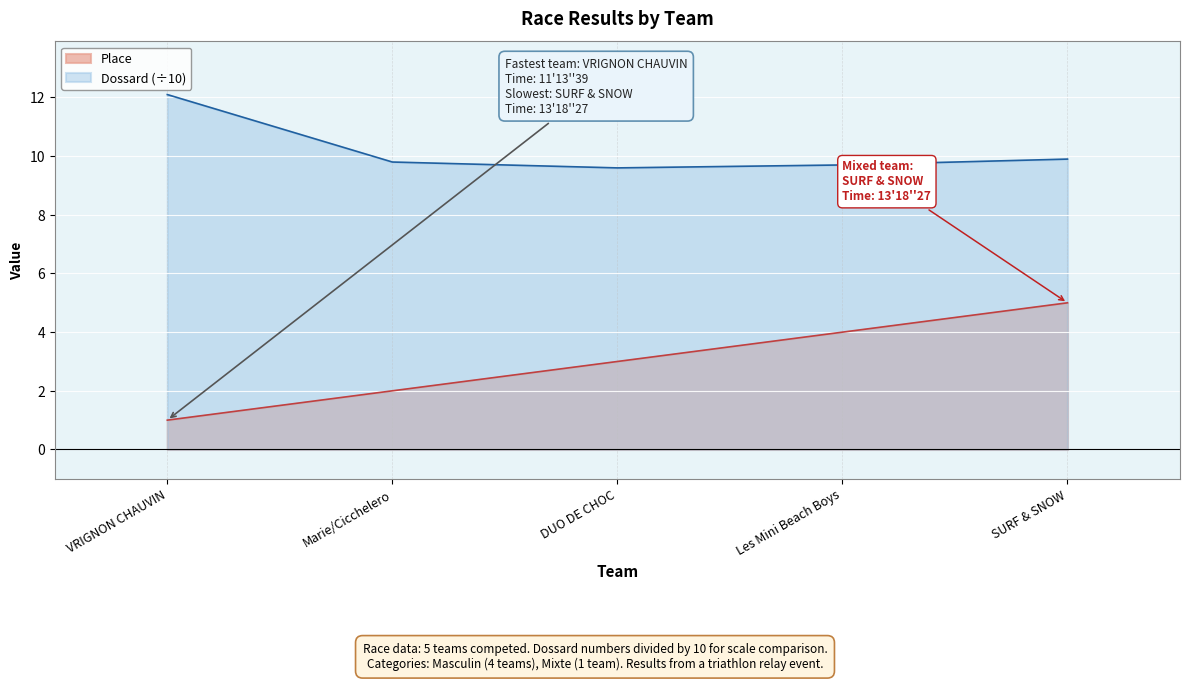

Count the Place values in the range 2 to 4.

3